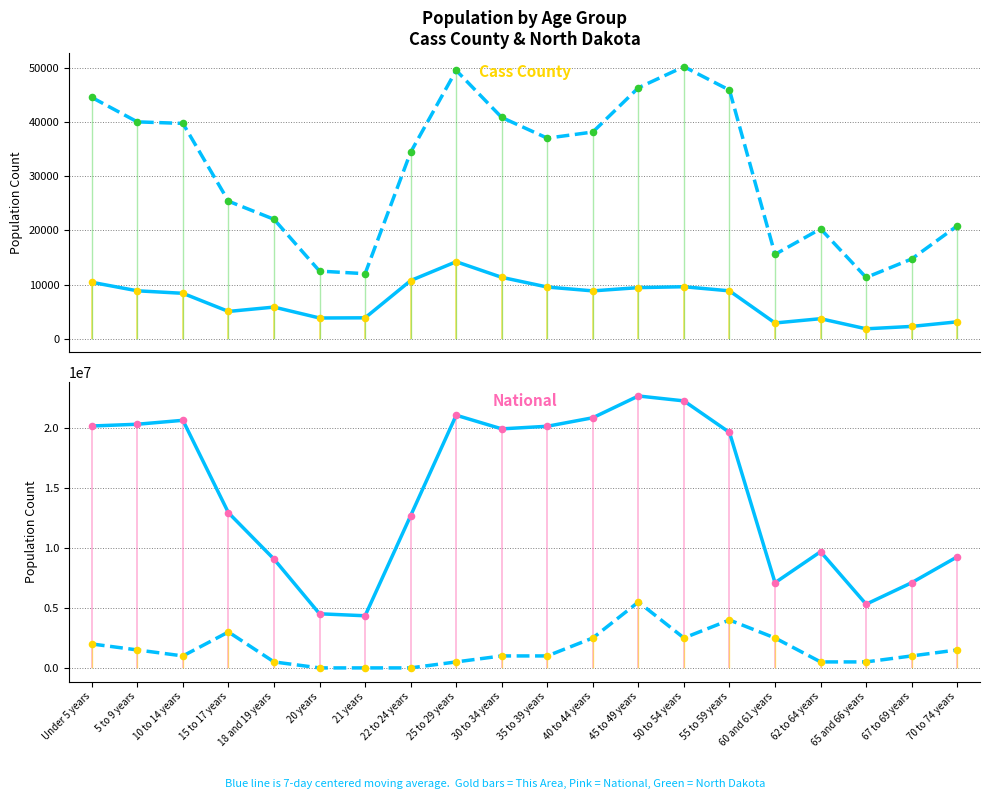

Which series contains the highest Y value?

National